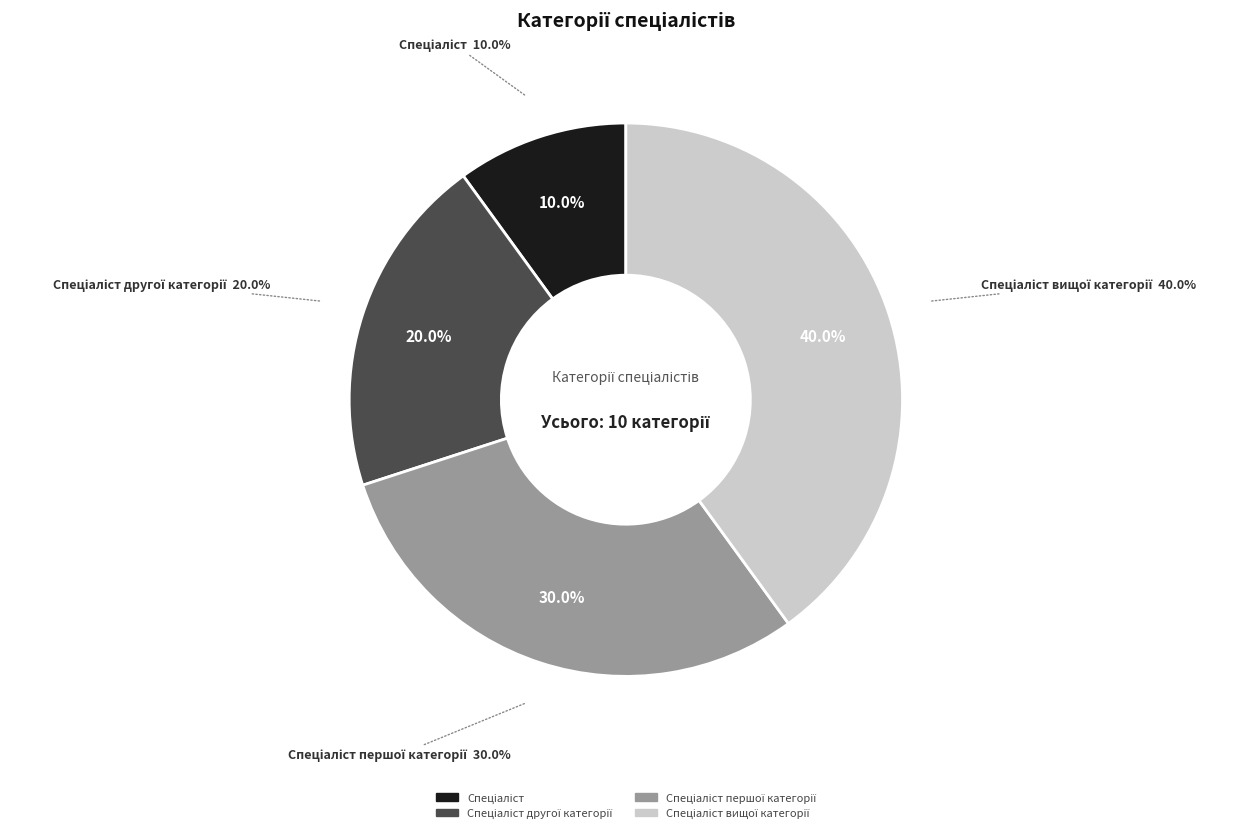

Which category has the biggest portion of the pie?

Спеціаліст вищої категорії